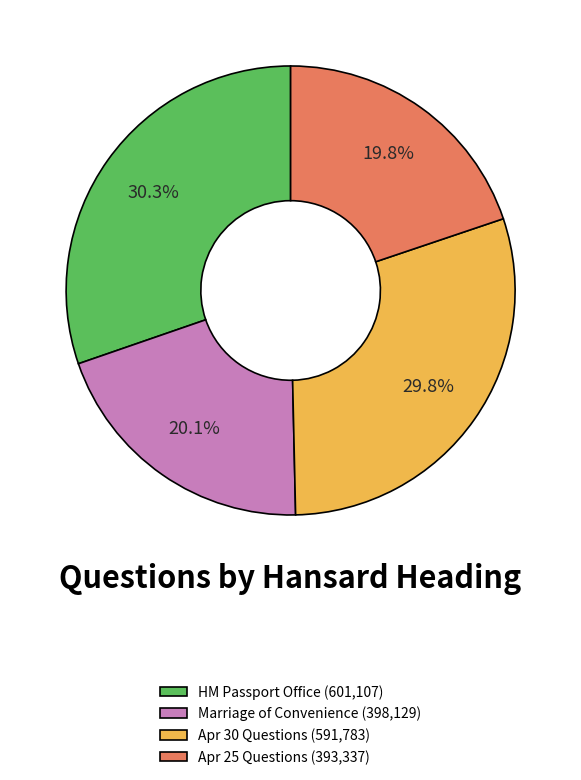

How many slices are in this pie chart?

4